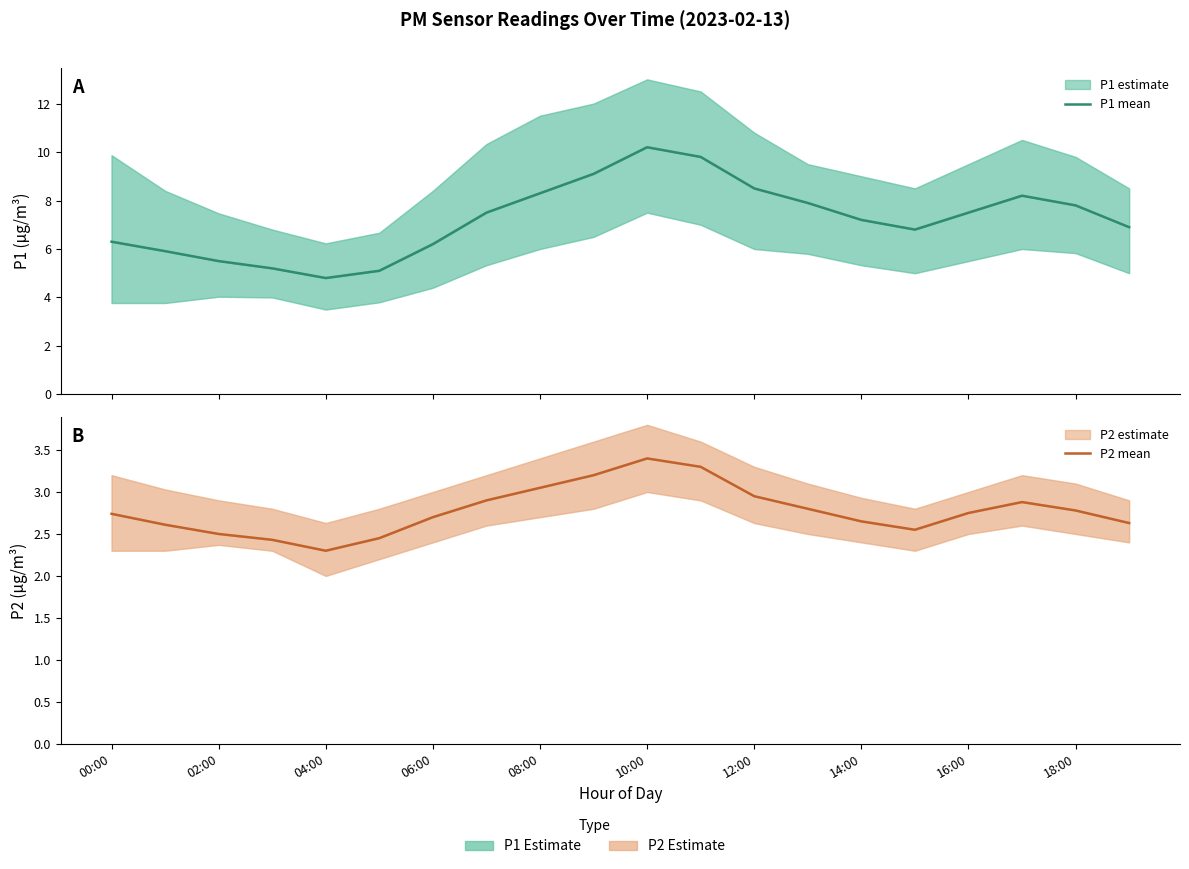

What is the total value across all series at 02:00?

8.5